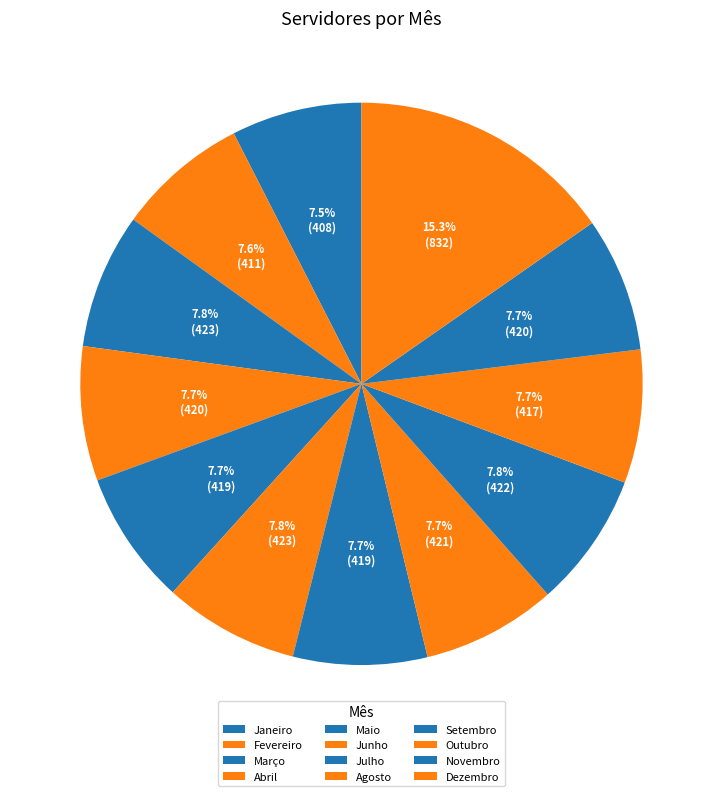

How many segments does this pie chart have?

12